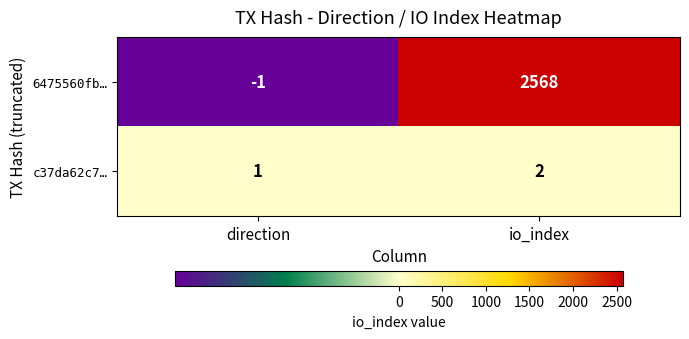

Reading left to right, transcribe all the data shown in this chart.

6475560fb…: -1	2568
c37da62c7…: 1	2